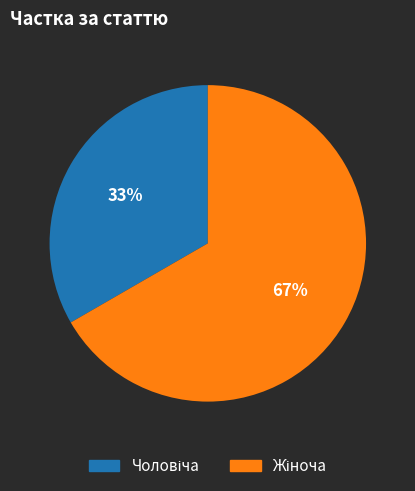

Does any single category account for the majority?

Yes